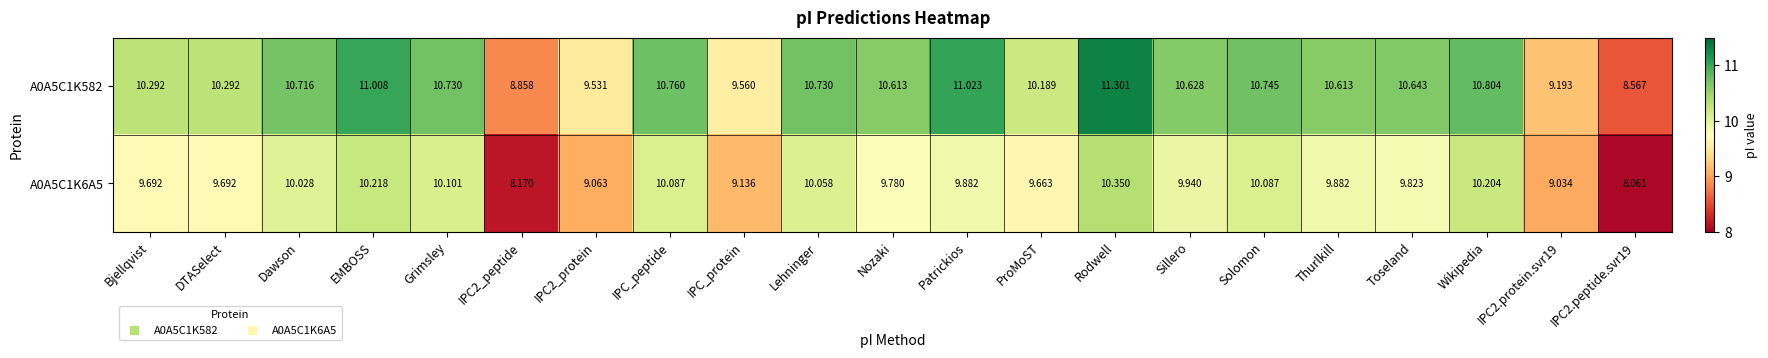

Rank the series at IPC2.peptide.svr19 from lowest to highest value.

A0A5C1K6A5, A0A5C1K582